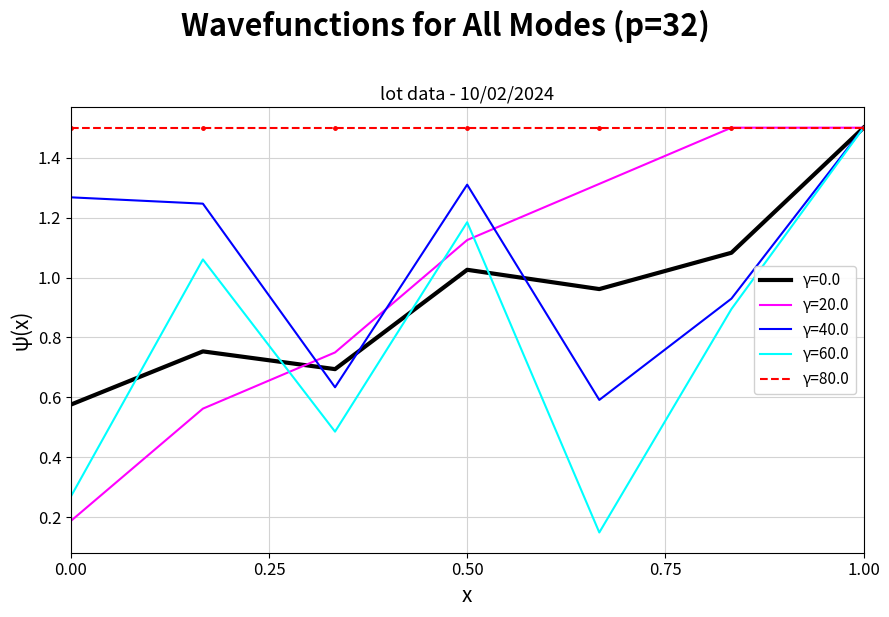

True or false: etendue has a value of 0.7 at 0.25.

False